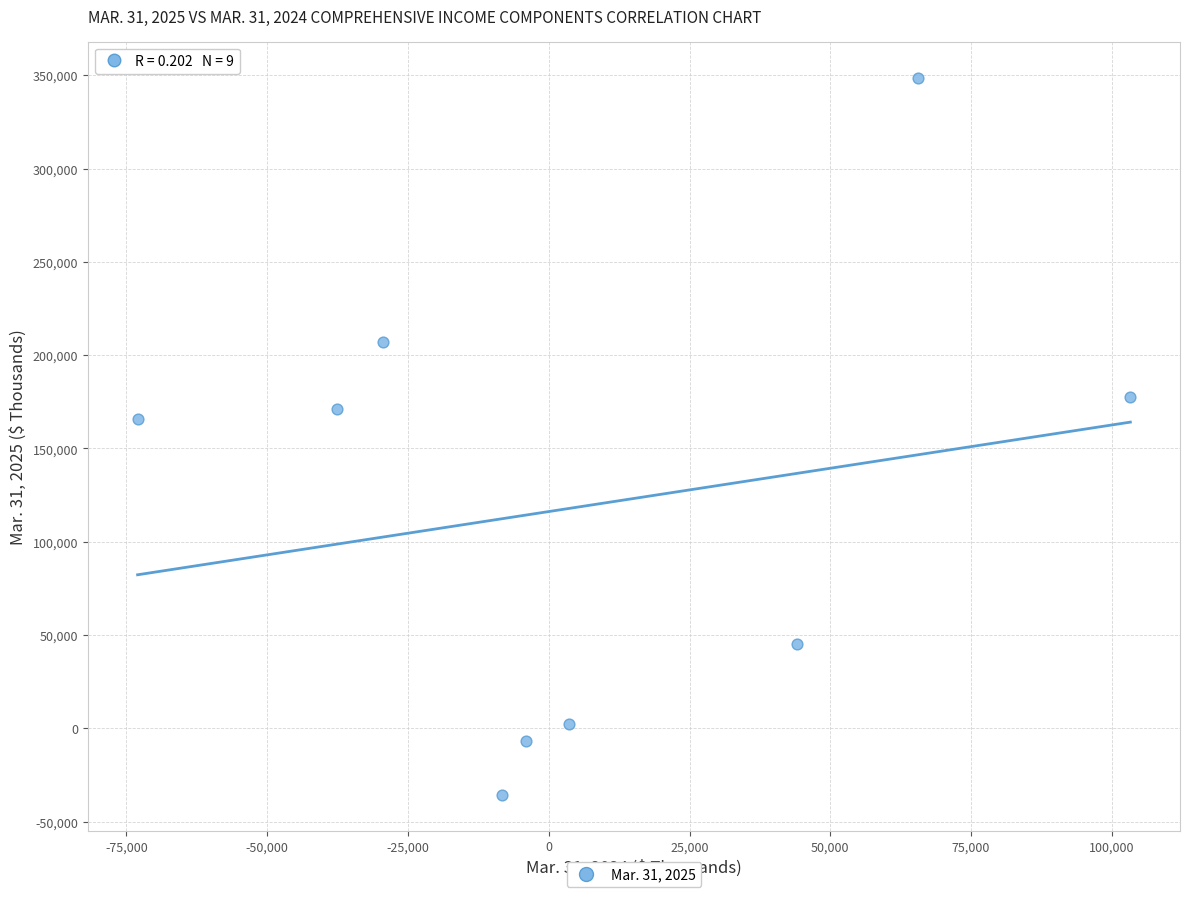

What is the average Y value?

119521